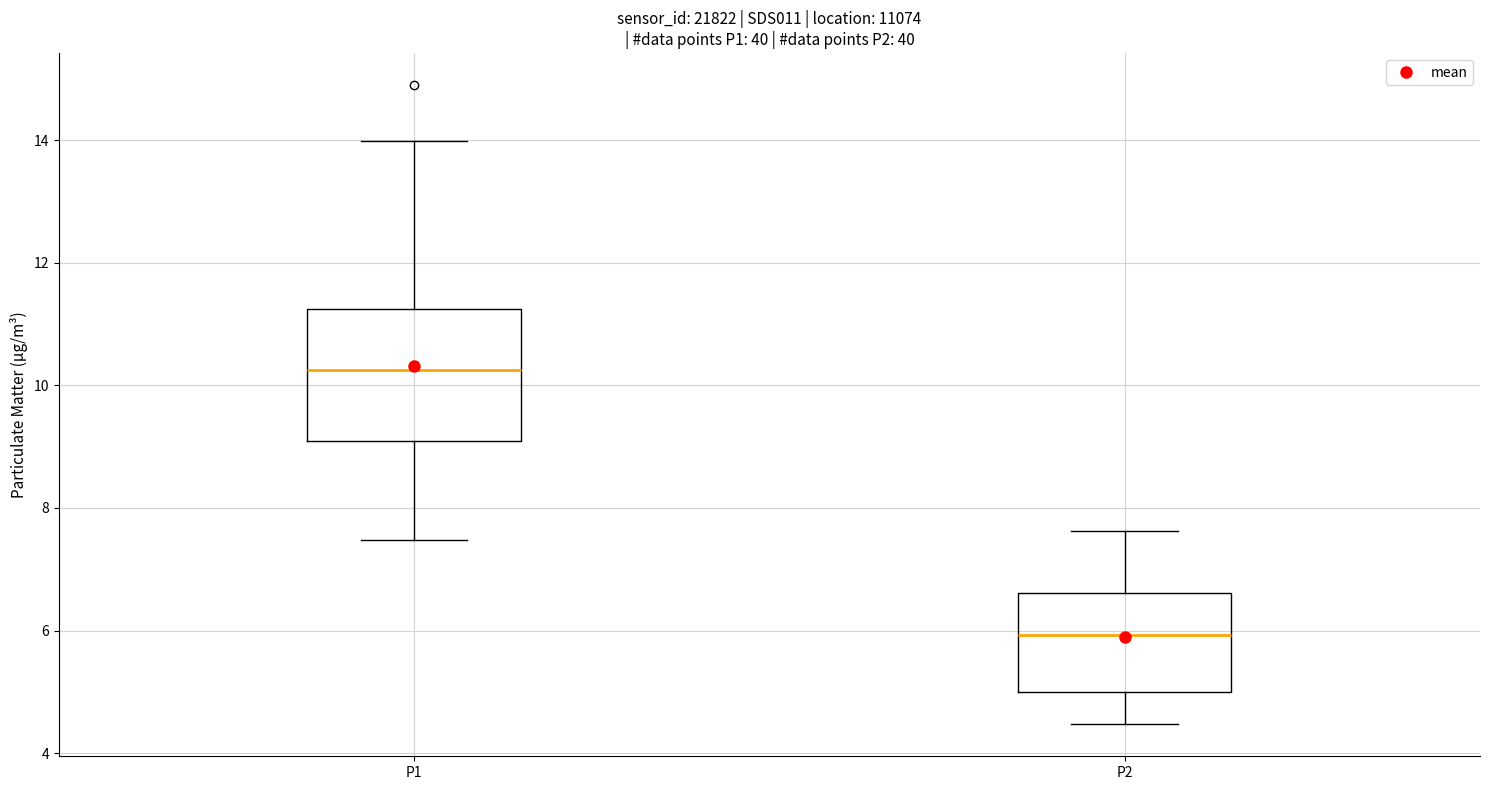

Comparing the boxes themselves (not the whiskers), which one is the tallest?

P1